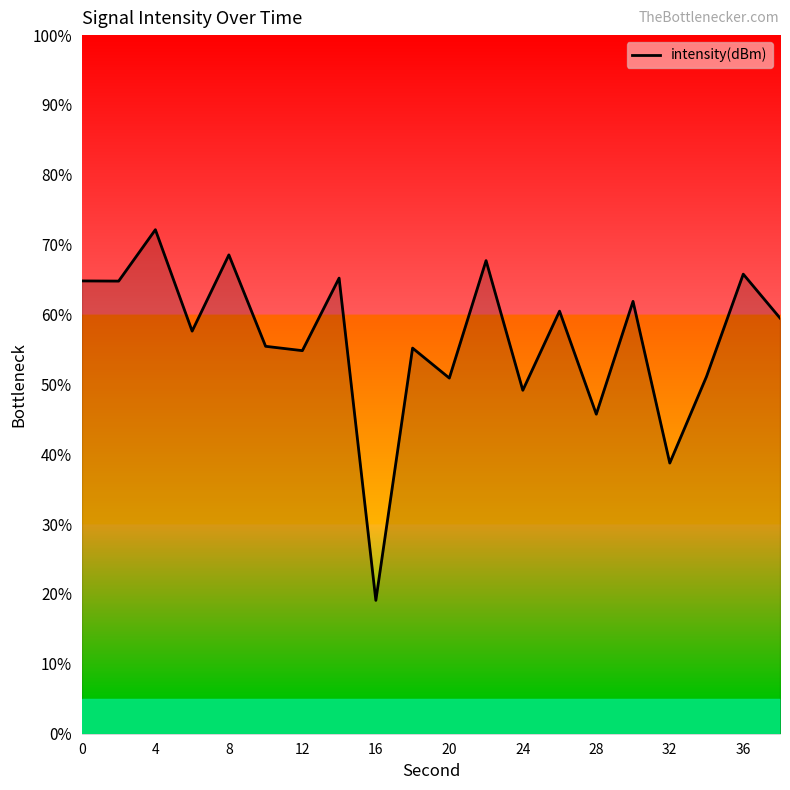

What is the difference between the maximum and minimum values?

53.1